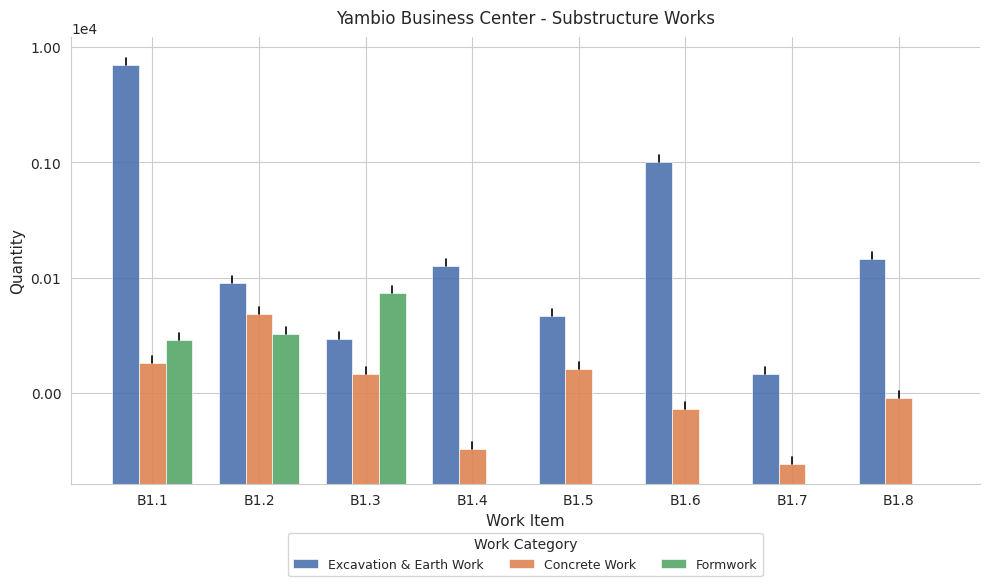

What are all the series names shown in the legend?

Excavation & Earth Work, Concrete Work, Formwork